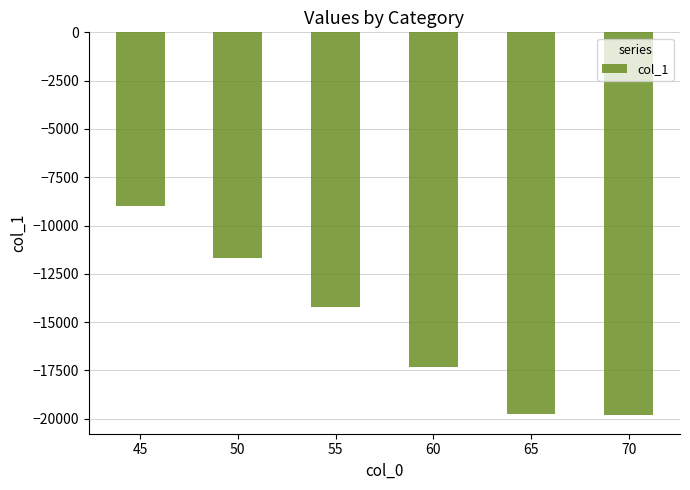

How many categories are shown in the chart?

6